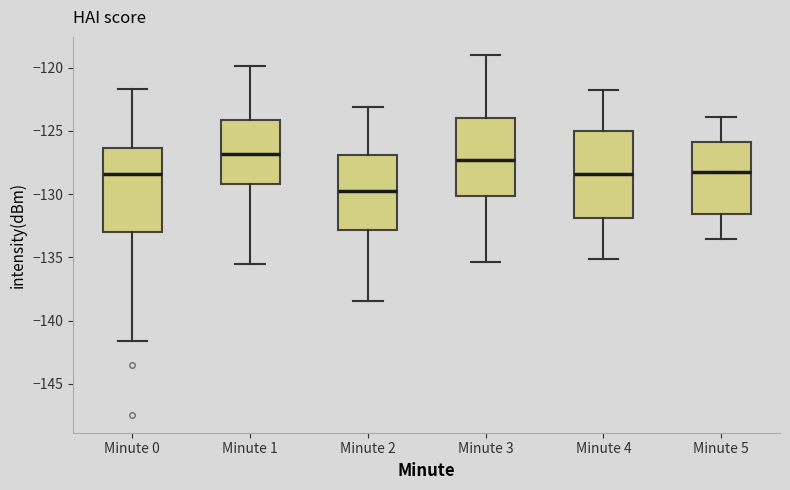

Where does the lower whisker of the box for Minute 0 end on the y-axis? The values are not printed on the chart, so give them approximately, as read against the axis.

-141.5